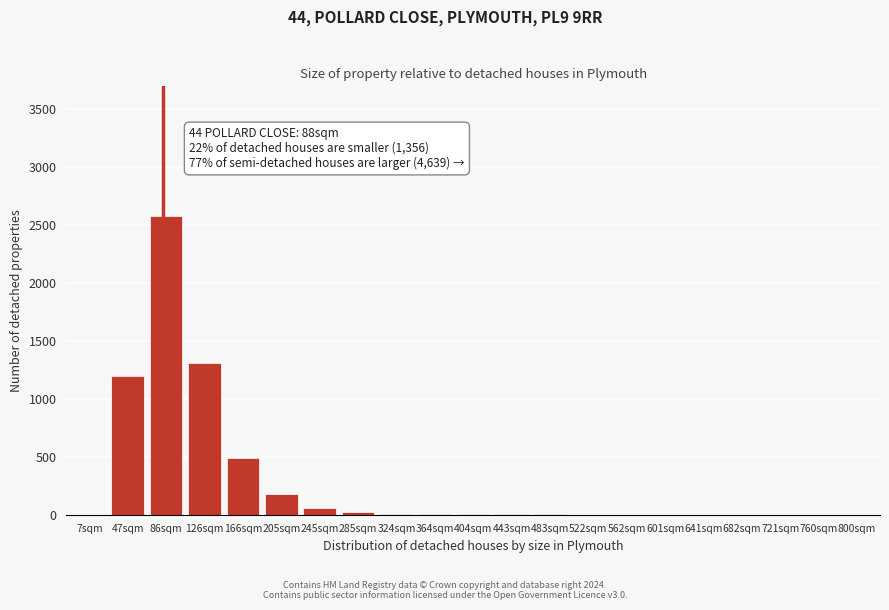

The value at 126sqm is 1310. True or false?

True